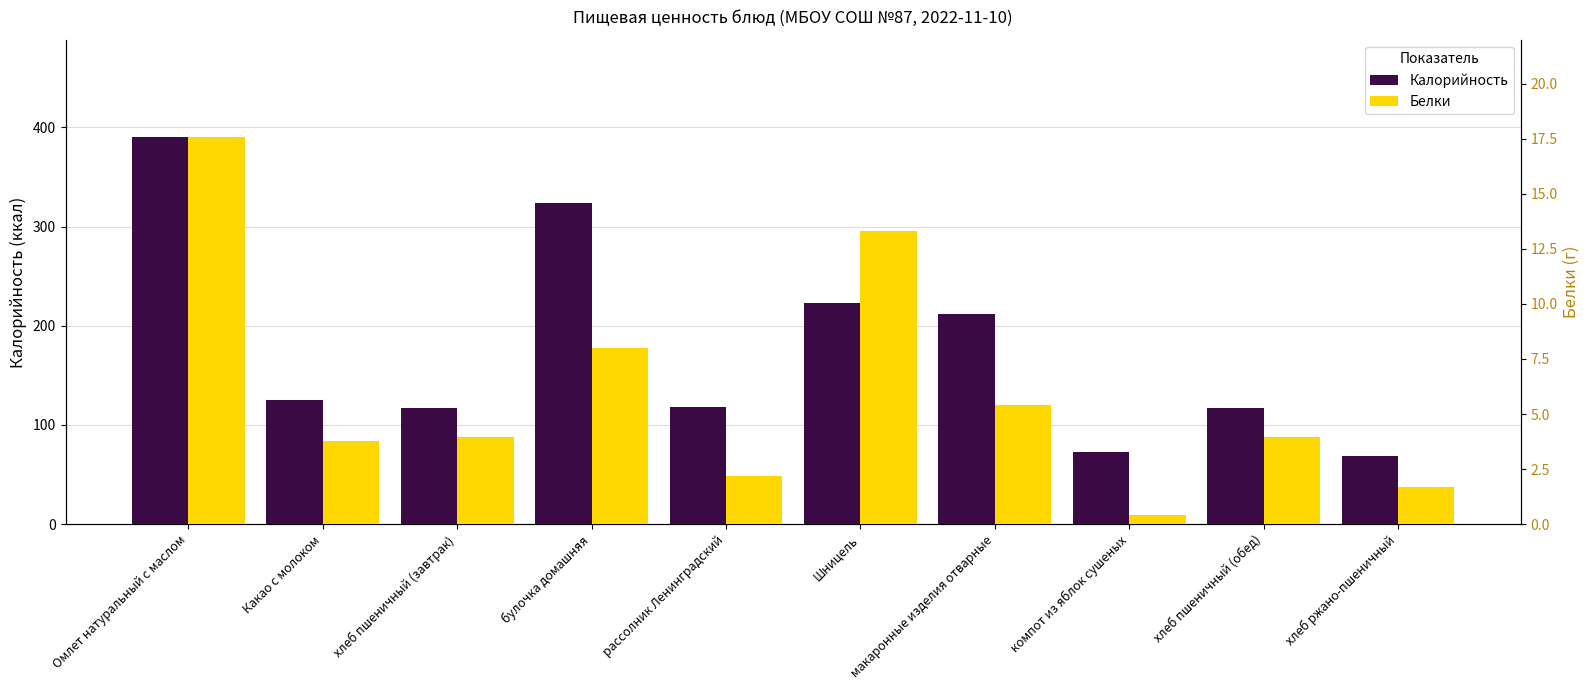

What is the sum of the Белки values at компот из яблок сушеных and макаронные изделия отварные?

5.8